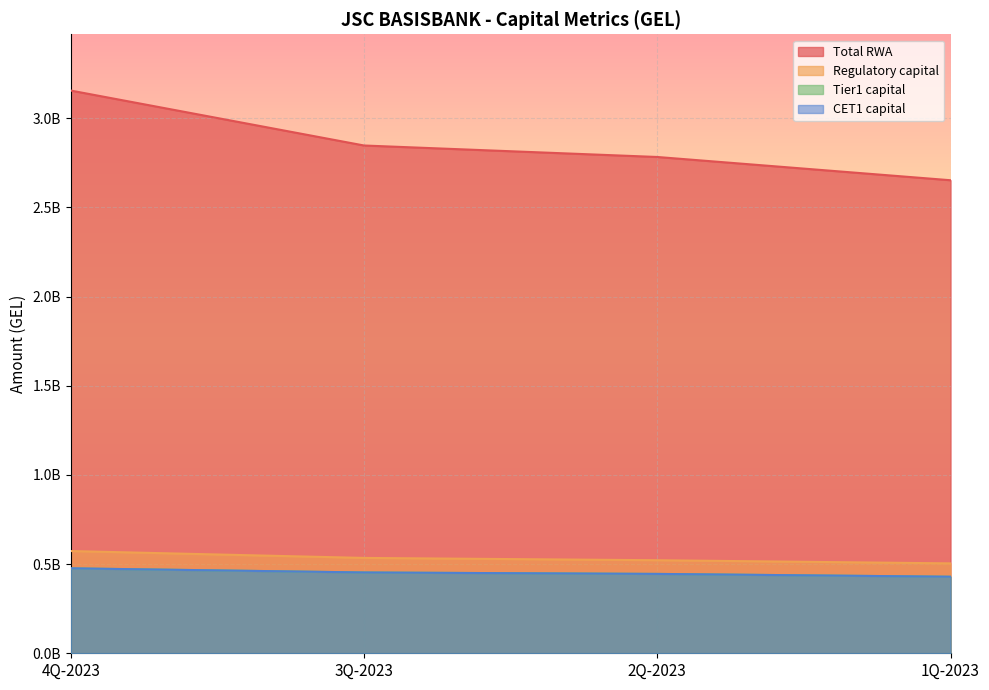

Reading left to right, list all the values displayed in this chart.

CET1 capital: 476428970.0	453154210.9	445115335.9	429272897.0
Tier1 capital: 476428970.0	453154210.9	445115335.9	429272897.0
Regulatory capital: 573361921.2	534751119.3	521874873.9	504197473.0
Total RWA: 3155793562.2	2847680771.0	2783281499.5	2652872730.3